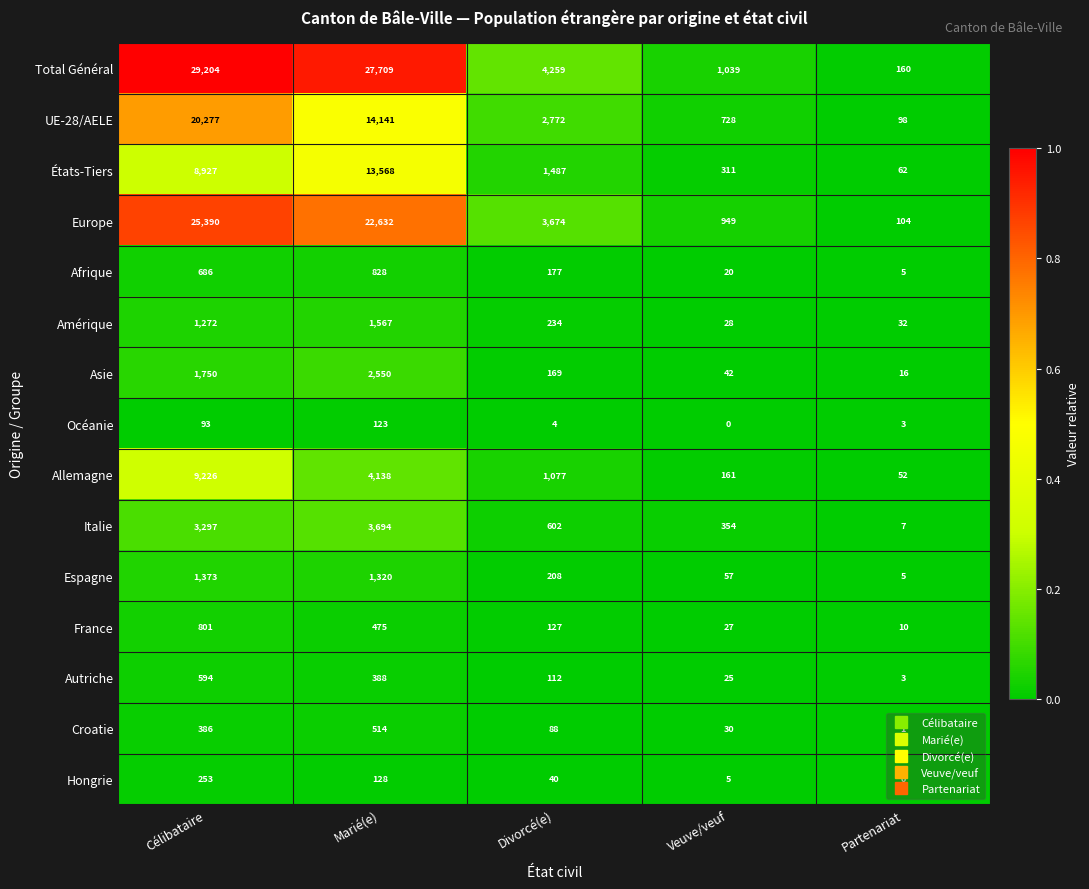

At which label is Italie closest to 1850?

Divorcé(e)